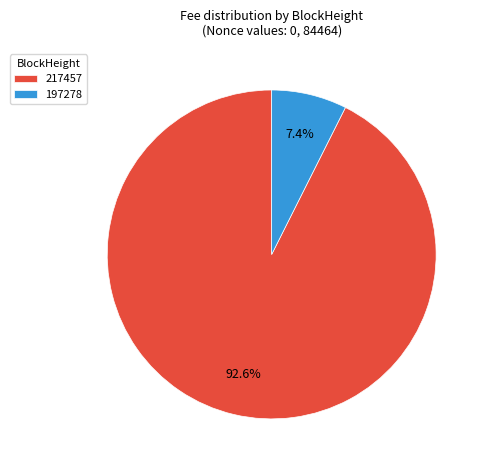

Which slice is the largest?

217457